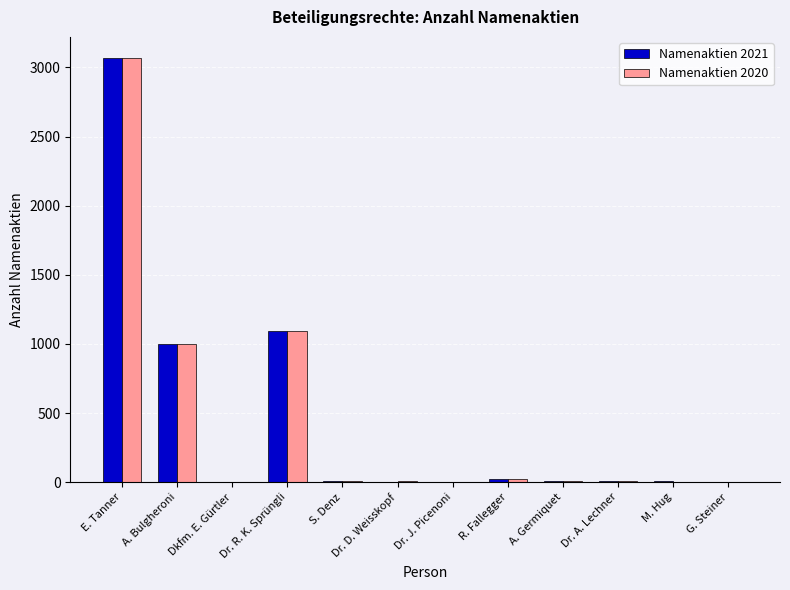

Which category has the highest value across all series?

E. Tanner